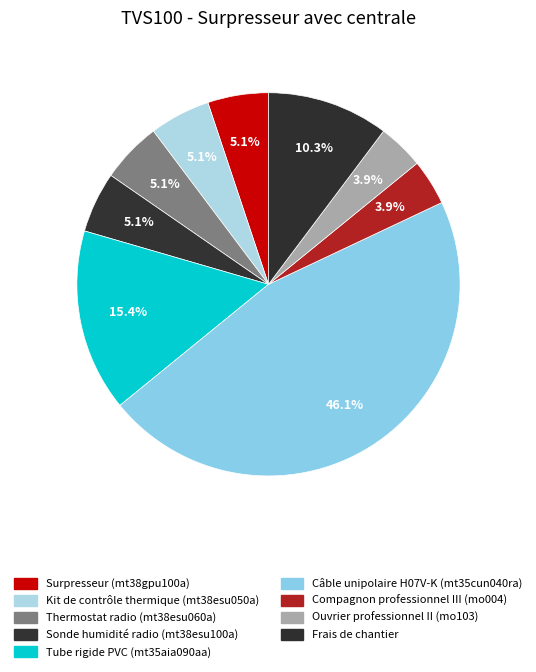

Count the number of slices in the pie.

9